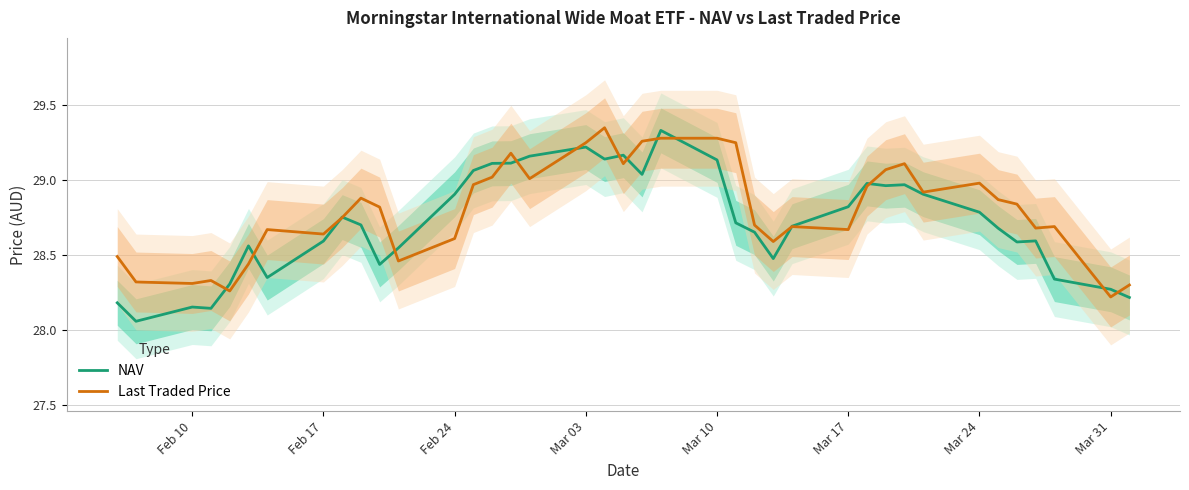

How many distinct data groups are displayed?

2